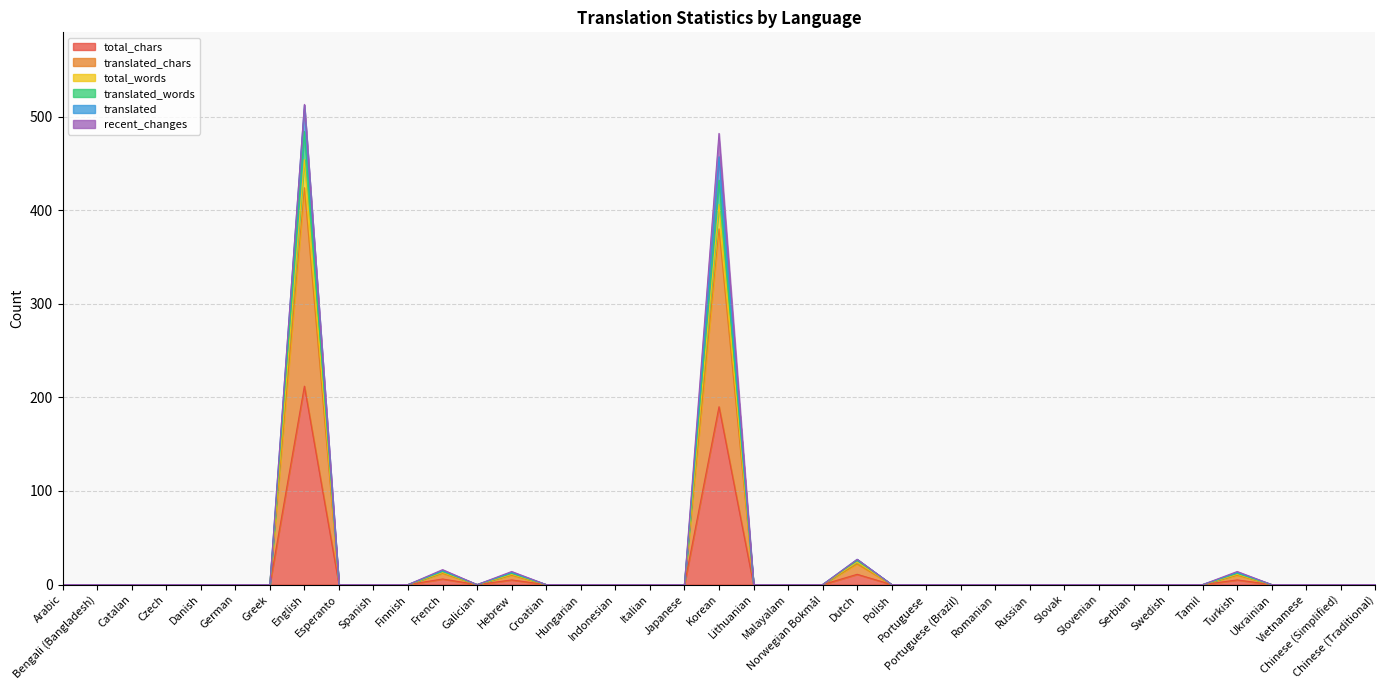

How many values in translated are above zero?

6